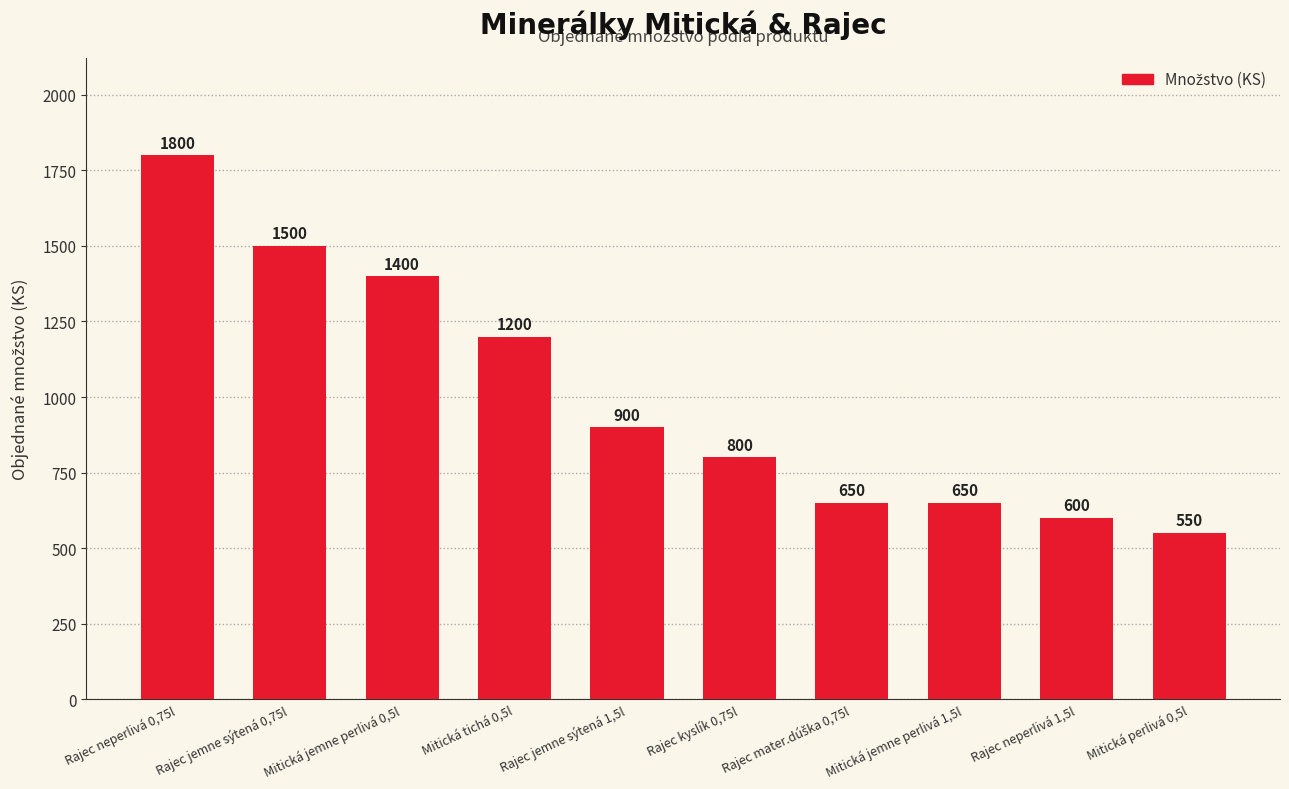

Count the number of categories in the chart.

10